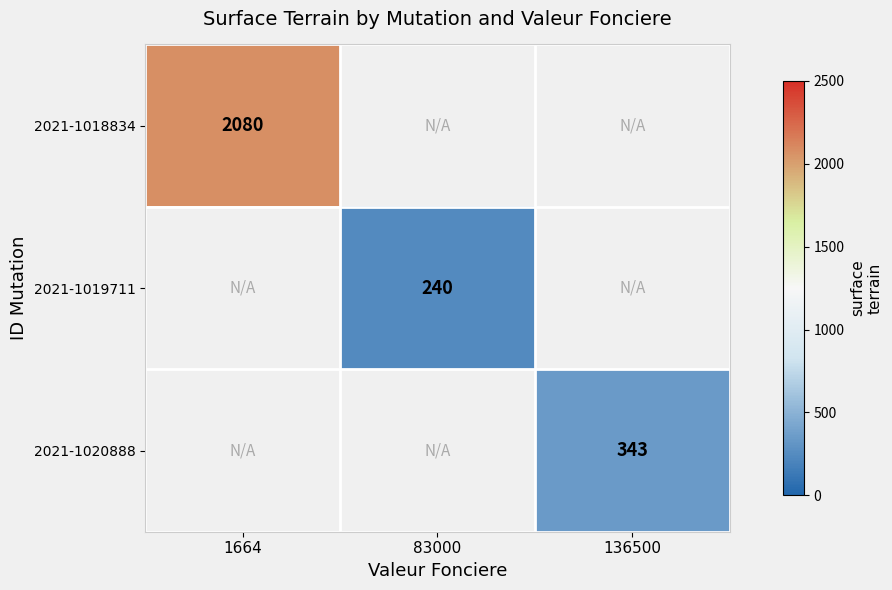

The 2021-1019711 series shows 383 at 83000. True or false?

False